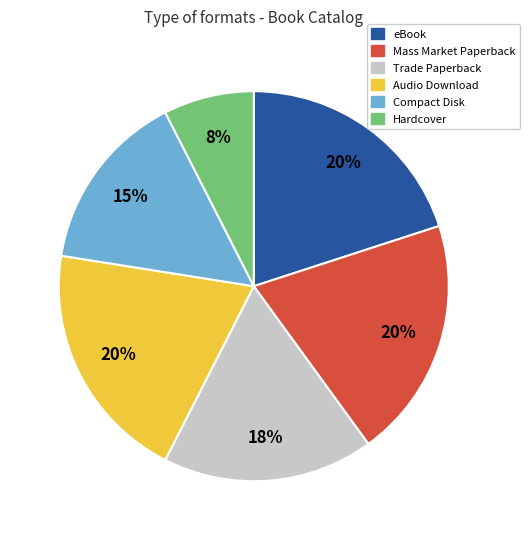

To the nearest percent, what portion does Audio Download represent?

20%